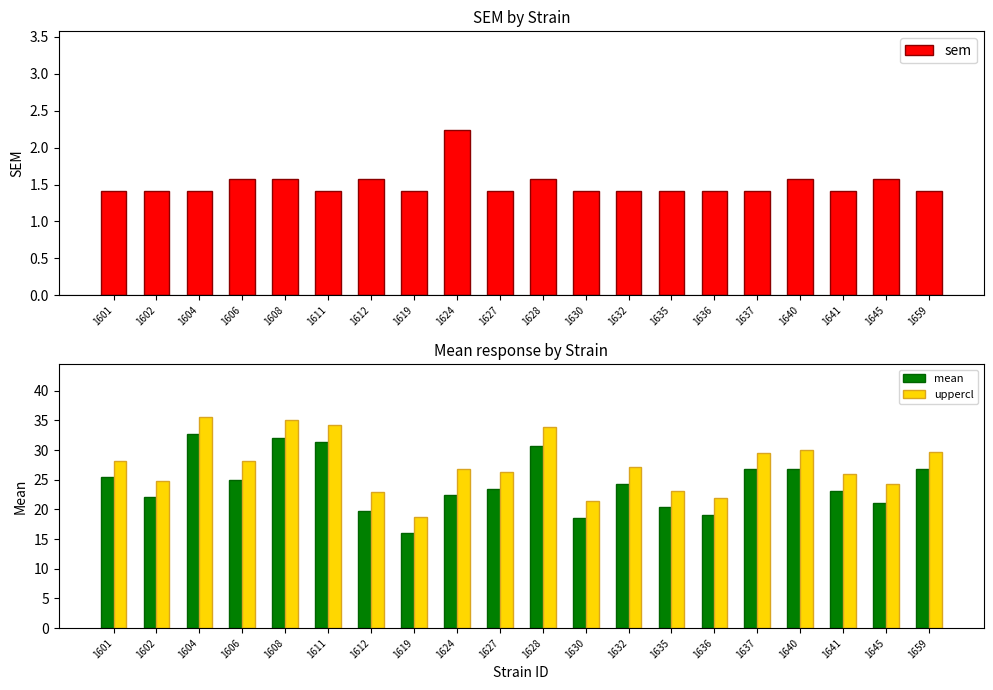

The uppercl series shows 58.1 at 1608. True or false?

False